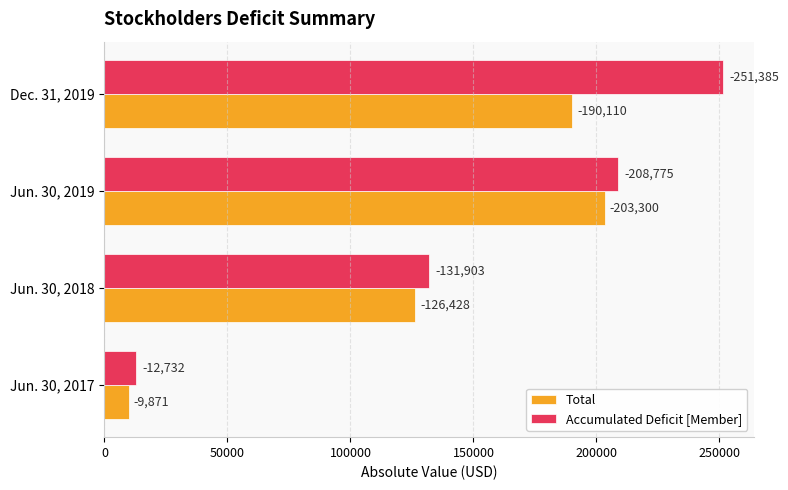

Reading left to right, transcribe all the data shown in this chart.

Total: 9871	126428	203300	190110
Accumulated Deficit [Member]: 12732	131903	208775	251385